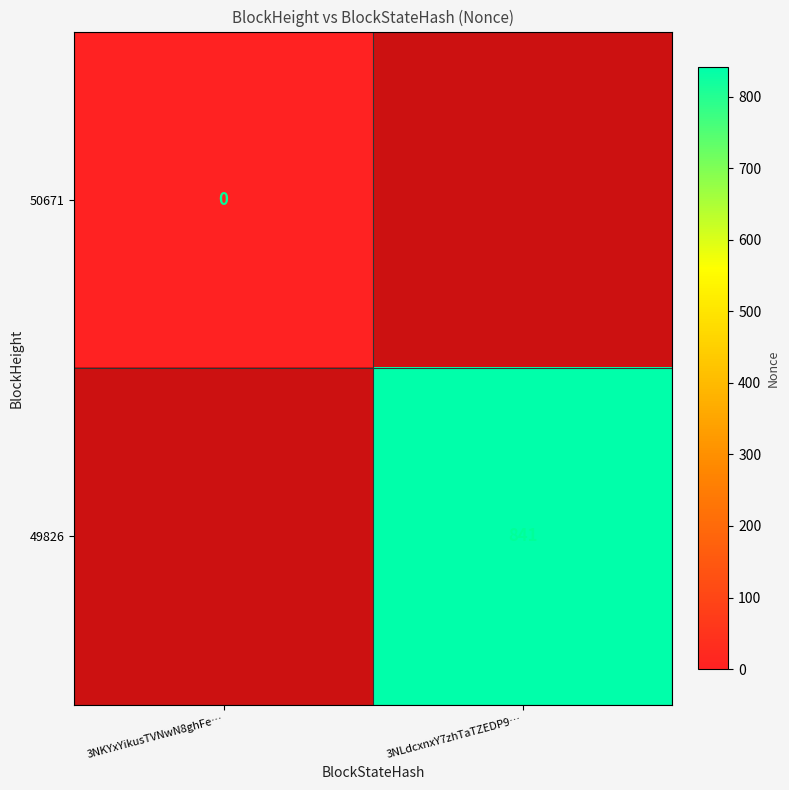

The 49826 series shows 332 at 3NLdcxnxY7zhTaTZEDP9…. True or false?

False